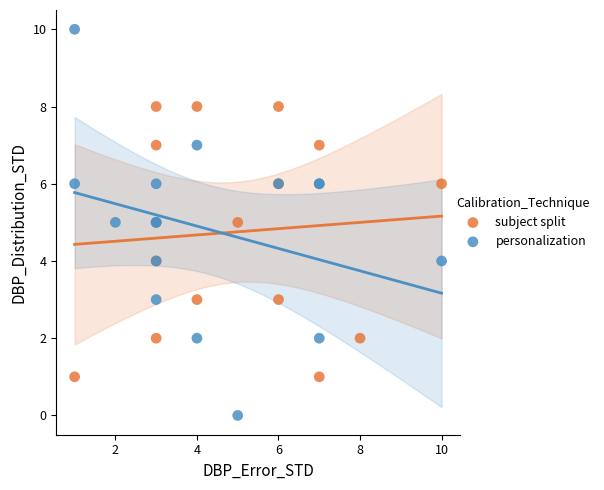

Which series reaches the minimum Y coordinate?

personalization